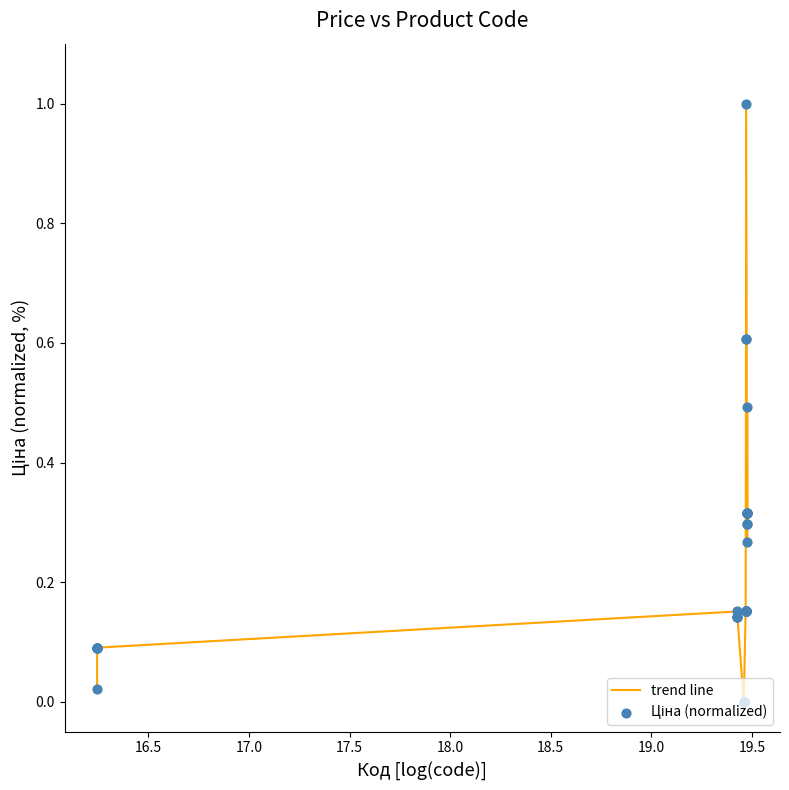

What is the greatest value displayed?

1.0